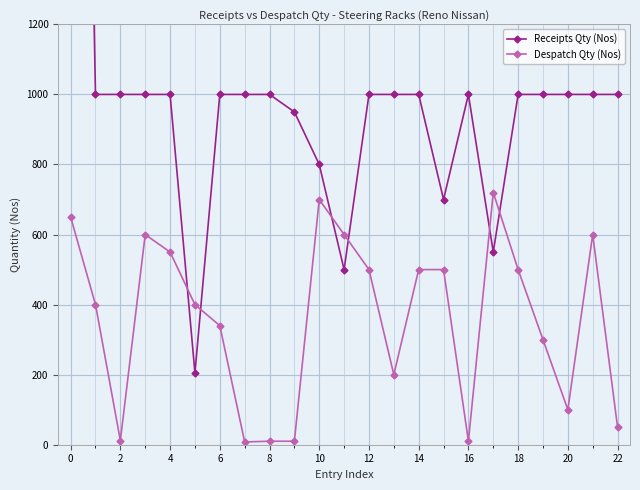

What is the sum of all Despatch Qty (Nos) values?

8260